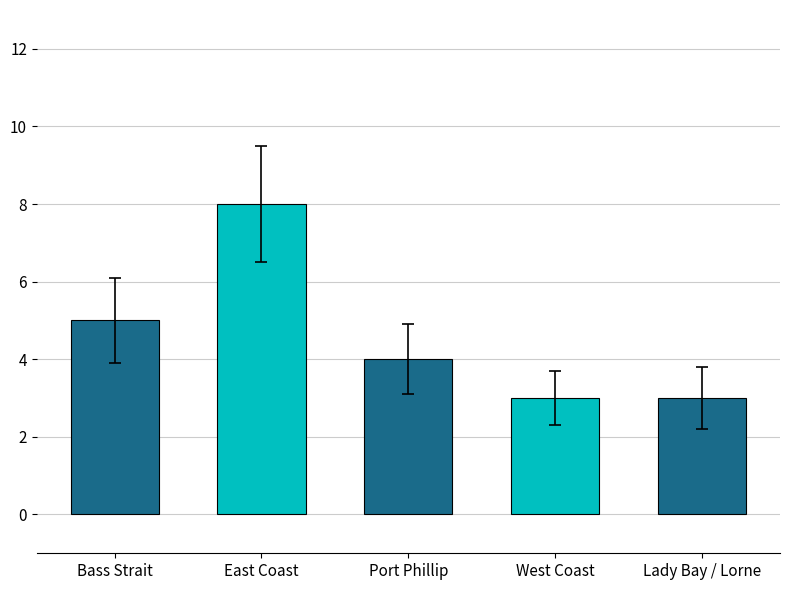

What is the difference between the maximum and second lowest values?

5